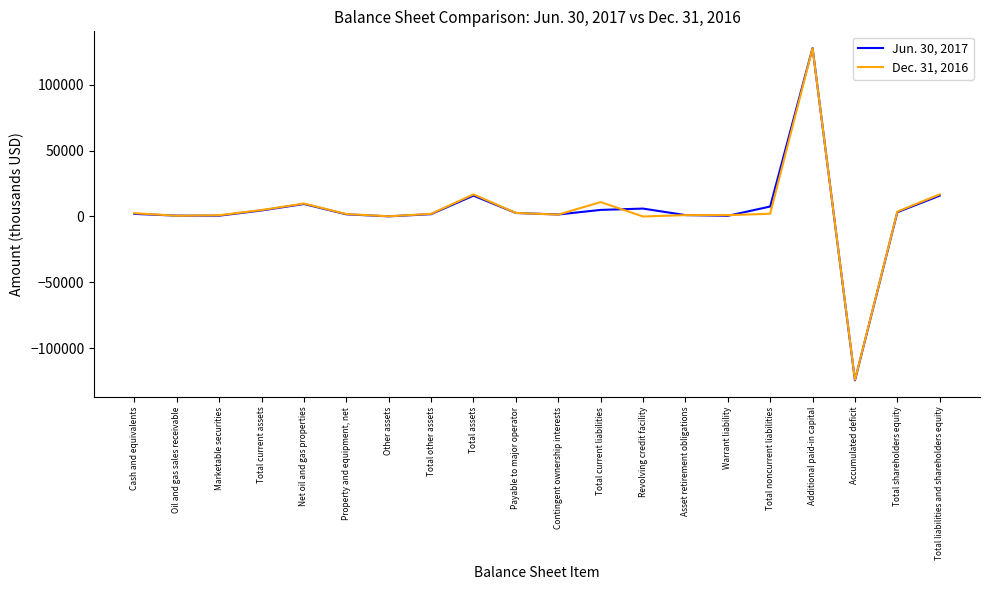

What is the difference between the Dec. 31, 2016 values at Other assets and Payable to major operator?

2554